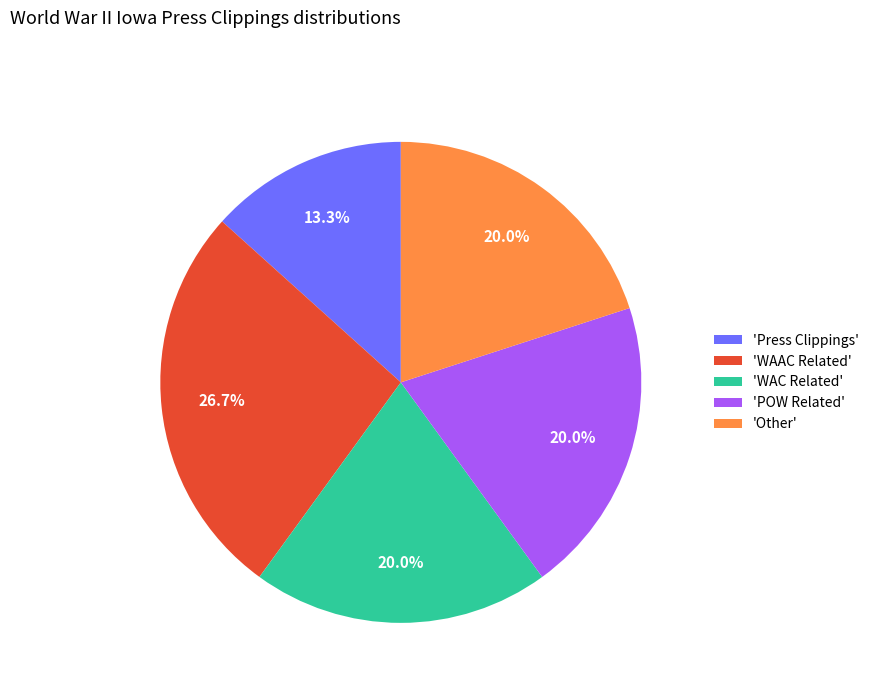

Does 'Other' account for over 50% of the chart?

No